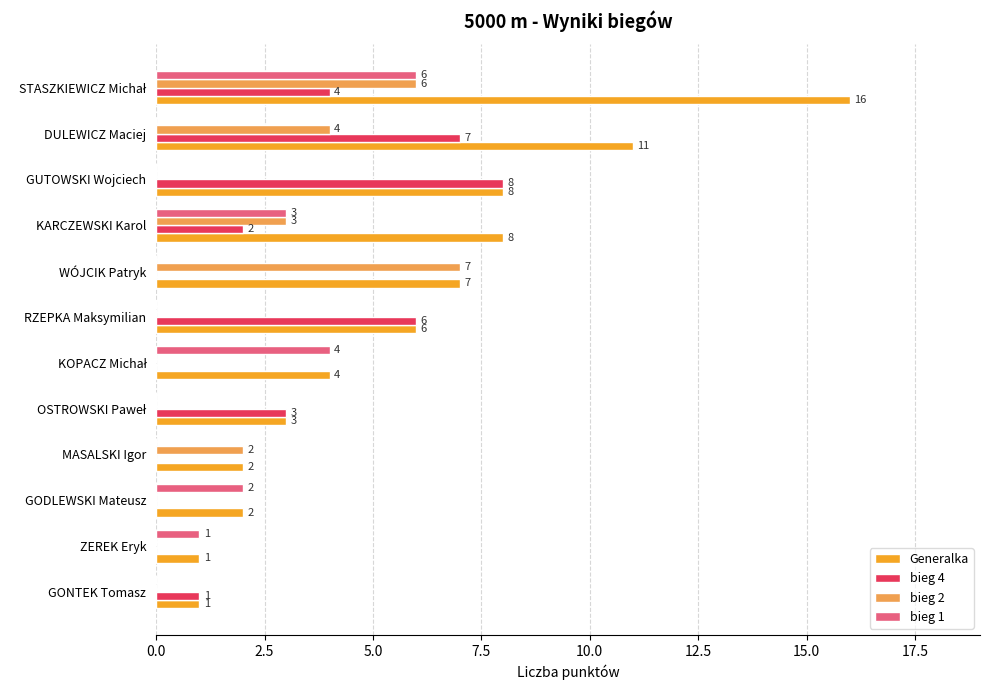

Is the value of bieg 1 at GONTEK Tomasz greater than the value of Generalka at GONTEK Tomasz?

No